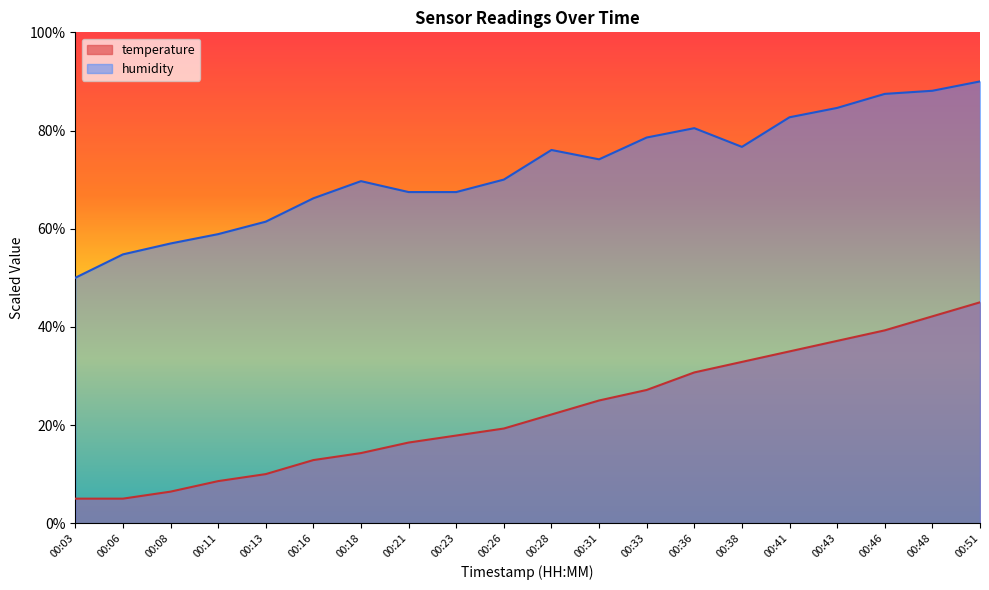

True or false: temperature has more than 1 points higher than both neighbors.

False